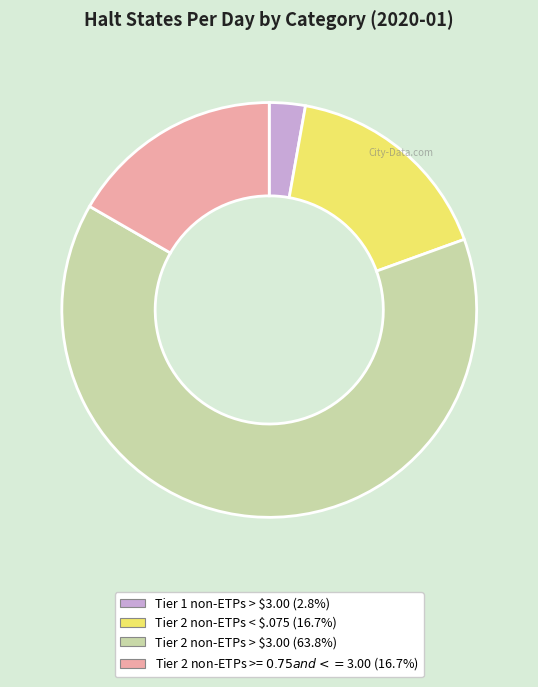

Is there a majority slice in this chart?

Yes